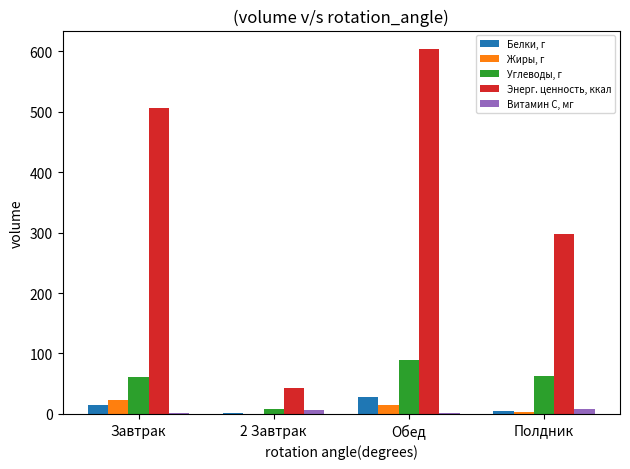

What is the maximum value shown in the chart?

604.2